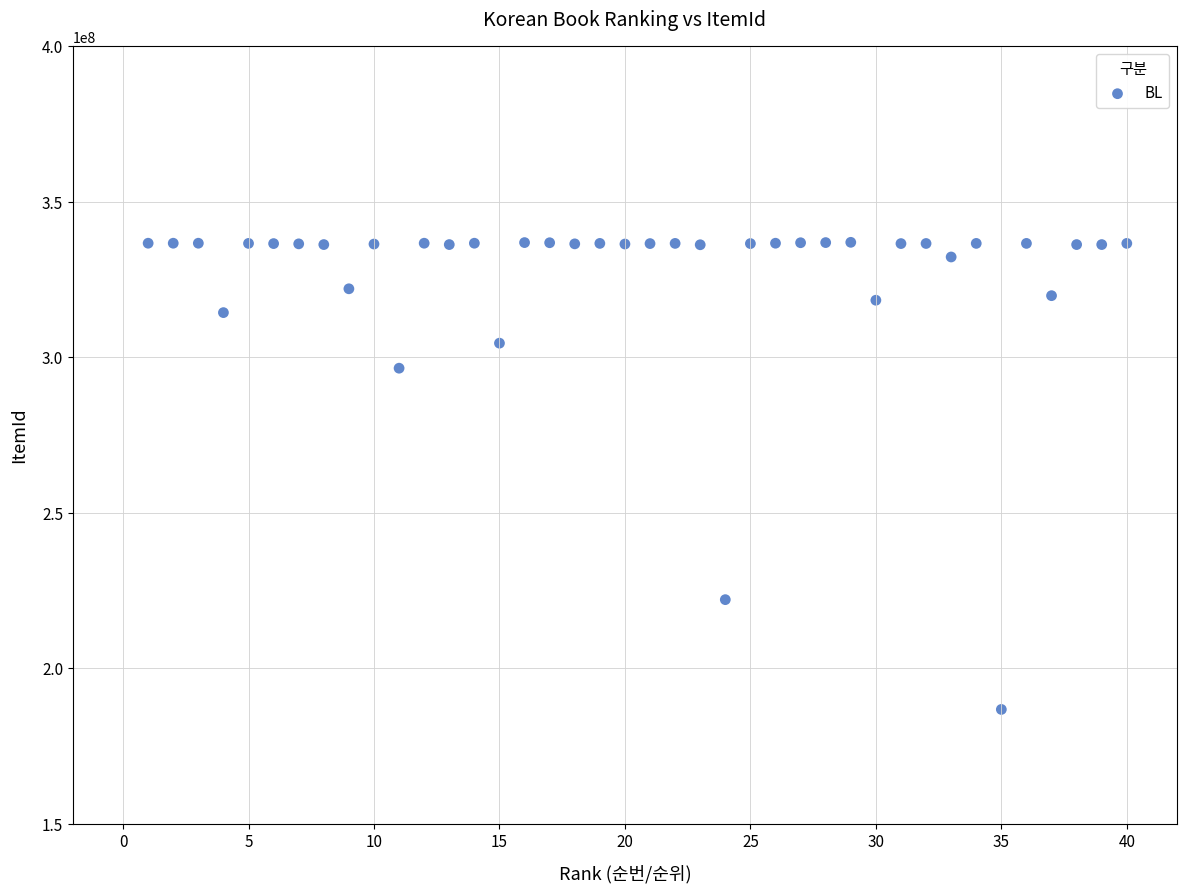

What is the range of X values (max minus min)?

39